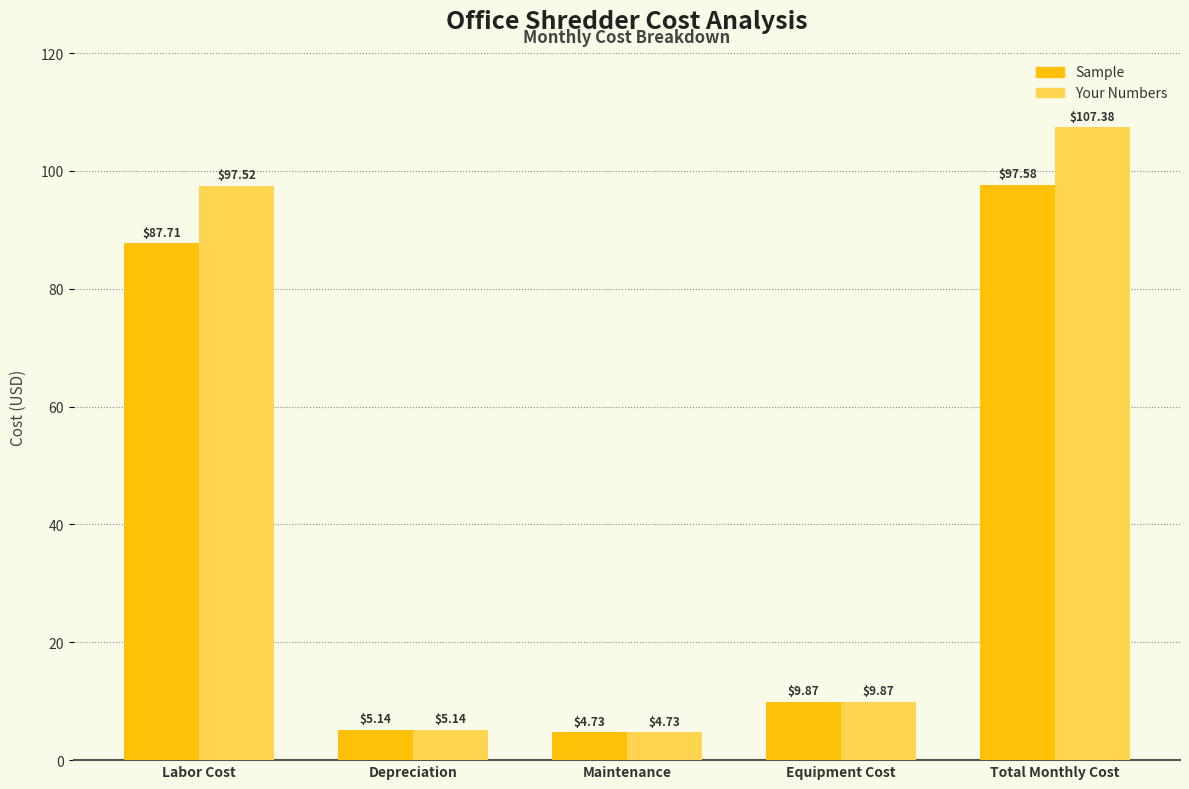

Between Maintenance and Total Monthly Cost, which series saw the biggest shift?

Your Numbers